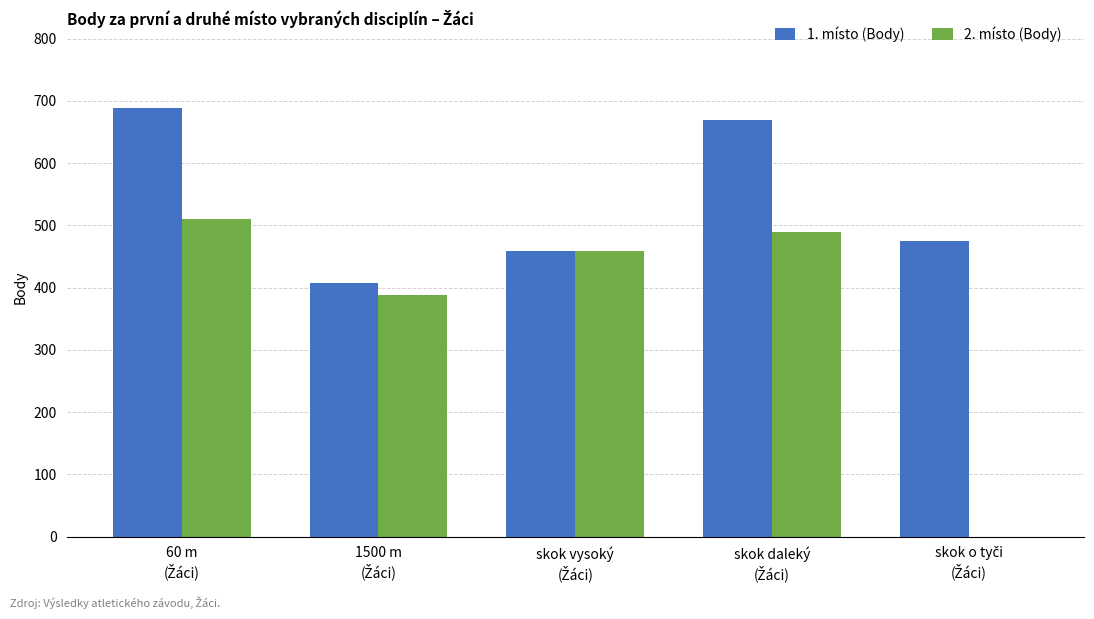

Which series has the largest total across all categories?

1. místo (Body)